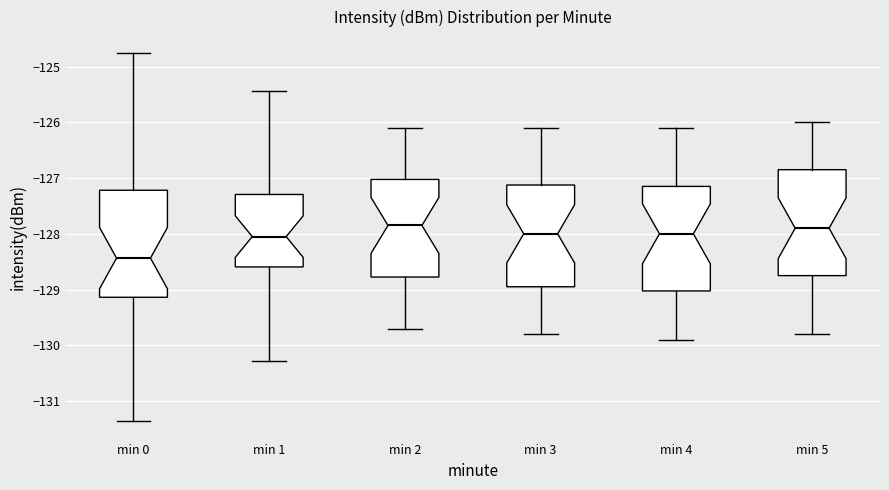

Where does the median line of the box for min 0 sit on the y-axis? The values are not printed on the chart, so give them approximately, as read against the axis.

-128.4